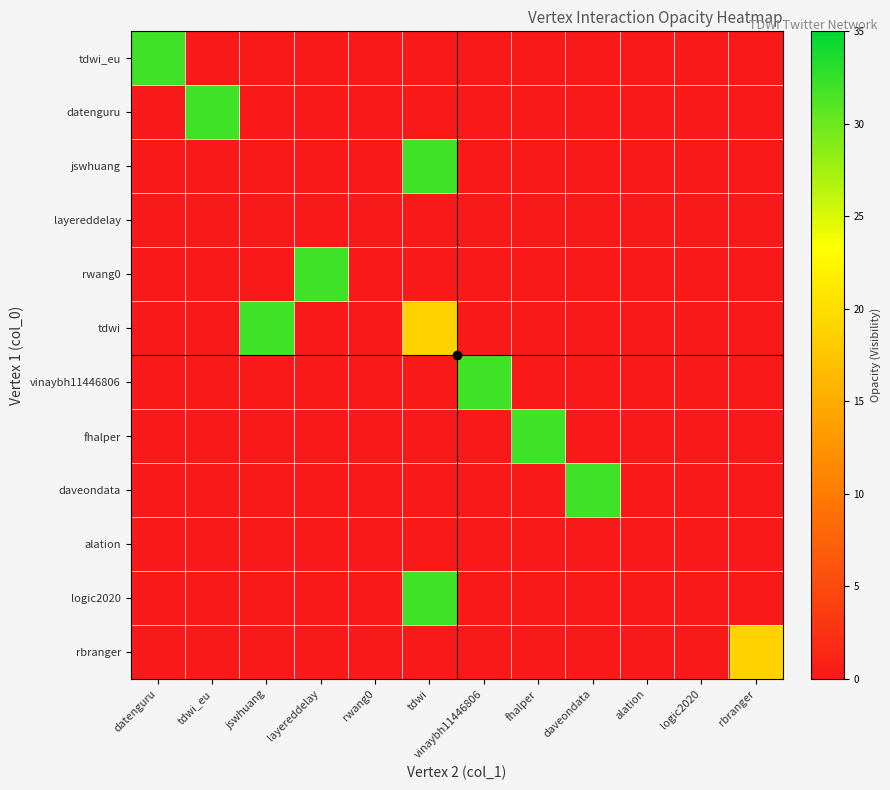

Reading left to right, transcribe all the data shown in this chart.

tdwi_eu: datenguru=32	tdwi_eu=0	jswhuang=0	layereddelay=0	rwang0=0	tdwi=0	vinaybh11446806=0	fhalper=0	daveondata=0	alation=0	logic2020=0	rbranger=0
datenguru: datenguru=0	tdwi_eu=32	jswhuang=0	layereddelay=0	rwang0=0	tdwi=0	vinaybh11446806=0	fhalper=0	daveondata=0	alation=0	logic2020=0	rbranger=0
jswhuang: datenguru=0	tdwi_eu=0	jswhuang=0	layereddelay=0	rwang0=0	tdwi=32	vinaybh11446806=0	fhalper=0	daveondata=0	alation=0	logic2020=0	rbranger=0
layereddelay: datenguru=0	tdwi_eu=0	jswhuang=0	layereddelay=0	rwang0=0	tdwi=0	vinaybh11446806=0	fhalper=0	daveondata=0	alation=0	logic2020=0	rbranger=0
rwang0: datenguru=0	tdwi_eu=0	jswhuang=0	layereddelay=32	rwang0=0	tdwi=0	vinaybh11446806=0	fhalper=0	daveondata=0	alation=0	logic2020=0	rbranger=0
tdwi: datenguru=0	tdwi_eu=0	jswhuang=32	layereddelay=0	rwang0=0	tdwi=19	vinaybh11446806=0	fhalper=0	daveondata=0	alation=0	logic2020=0	rbranger=0
vinaybh11446806: datenguru=0	tdwi_eu=0	jswhuang=0	layereddelay=0	rwang0=0	tdwi=0	vinaybh11446806=32	fhalper=0	daveondata=0	alation=0	logic2020=0	rbranger=0
fhalper: datenguru=0	tdwi_eu=0	jswhuang=0	layereddelay=0	rwang0=0	tdwi=0	vinaybh11446806=0	fhalper=32	daveondata=0	alation=0	logic2020=0	rbranger=0
daveondata: datenguru=0	tdwi_eu=0	jswhuang=0	layereddelay=0	rwang0=0	tdwi=0	vinaybh11446806=0	fhalper=0	daveondata=32	alation=0	logic2020=0	rbranger=0
alation: datenguru=0	tdwi_eu=0	jswhuang=0	layereddelay=0	rwang0=0	tdwi=0	vinaybh11446806=0	fhalper=0	daveondata=0	alation=0	logic2020=0	rbranger=0
logic2020: datenguru=0	tdwi_eu=0	jswhuang=0	layereddelay=0	rwang0=0	tdwi=32	vinaybh11446806=0	fhalper=0	daveondata=0	alation=0	logic2020=0	rbranger=0
rbranger: datenguru=0	tdwi_eu=0	jswhuang=0	layereddelay=0	rwang0=0	tdwi=0	vinaybh11446806=0	fhalper=0	daveondata=0	alation=0	logic2020=0	rbranger=19